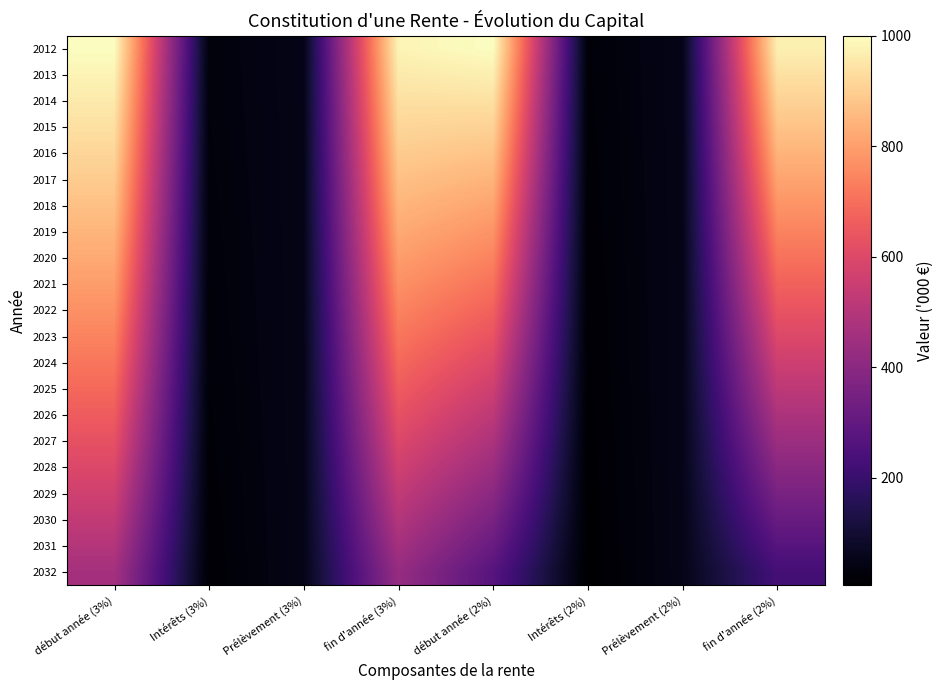

Reading left to right, transcribe all the data shown in this chart.

2012: début année (3%)=1000.0	Intérêts (3%)=30.0	Prélèvement (3%)=50.0	fin d'année (3%)=980.0	début année (2%)=1000.0	Intérêts (2%)=20.0	Prélèvement (2%)=50.0	fin d'année (2%)=970.0
2013: début année (3%)=980.0	Intérêts (3%)=29.4	Prélèvement (3%)=50.0	fin d'année (3%)=959.4	début année (2%)=970.0	Intérêts (2%)=19.4	Prélèvement (2%)=50.0	fin d'année (2%)=939.4
2014: début année (3%)=959.4	Intérêts (3%)=28.8	Prélèvement (3%)=50.0	fin d'année (3%)=938.2	début année (2%)=939.4	Intérêts (2%)=18.8	Prélèvement (2%)=50.0	fin d'année (2%)=908.2
2015: début année (3%)=938.2	Intérêts (3%)=28.1	Prélèvement (3%)=50.0	fin d'année (3%)=916.3	début année (2%)=908.2	Intérêts (2%)=18.2	Prélèvement (2%)=50.0	fin d'année (2%)=876.4
2016: début année (3%)=916.3	Intérêts (3%)=27.5	Prélèvement (3%)=50.0	fin d'année (3%)=893.8	début année (2%)=876.4	Intérêts (2%)=17.5	Prélèvement (2%)=50.0	fin d'année (2%)=843.9
2017: début année (3%)=893.8	Intérêts (3%)=26.8	Prélèvement (3%)=50.0	fin d'année (3%)=870.6	début année (2%)=843.9	Intérêts (2%)=16.9	Prélèvement (2%)=50.0	fin d'année (2%)=810.8
2018: début année (3%)=870.6	Intérêts (3%)=26.1	Prélèvement (3%)=50.0	fin d'année (3%)=846.8	début année (2%)=810.8	Intérêts (2%)=16.2	Prélèvement (2%)=50.0	fin d'année (2%)=777.0
2019: début année (3%)=846.8	Intérêts (3%)=25.4	Prélèvement (3%)=50.0	fin d'année (3%)=822.2	début année (2%)=777.0	Intérêts (2%)=15.5	Prélèvement (2%)=50.0	fin d'année (2%)=742.5
2020: début année (3%)=822.2	Intérêts (3%)=24.7	Prélèvement (3%)=50.0	fin d'année (3%)=796.8	début année (2%)=742.5	Intérêts (2%)=14.9	Prélèvement (2%)=50.0	fin d'année (2%)=707.4
2021: début année (3%)=796.8	Intérêts (3%)=23.9	Prélèvement (3%)=50.0	fin d'année (3%)=770.7	début année (2%)=707.4	Intérêts (2%)=14.1	Prélèvement (2%)=50.0	fin d'année (2%)=671.5
2022: début année (3%)=770.7	Intérêts (3%)=23.1	Prélèvement (3%)=50.0	fin d'année (3%)=743.8	début année (2%)=671.5	Intérêts (2%)=13.4	Prélèvement (2%)=50.0	fin d'année (2%)=634.9
2023: début année (3%)=743.8	Intérêts (3%)=22.3	Prélèvement (3%)=50.0	fin d'année (3%)=716.2	début année (2%)=634.9	Intérêts (2%)=12.7	Prélèvement (2%)=50.0	fin d'année (2%)=597.6
2024: début année (3%)=716.2	Intérêts (3%)=21.5	Prélèvement (3%)=50.0	fin d'année (3%)=687.6	début année (2%)=597.6	Intérêts (2%)=12.0	Prélèvement (2%)=50.0	fin d'année (2%)=559.6
2025: début année (3%)=687.6	Intérêts (3%)=20.6	Prélèvement (3%)=50.0	fin d'année (3%)=658.3	début année (2%)=559.6	Intérêts (2%)=11.2	Prélèvement (2%)=50.0	fin d'année (2%)=520.8
2026: début année (3%)=658.3	Intérêts (3%)=19.7	Prélèvement (3%)=50.0	fin d'année (3%)=628.0	début année (2%)=520.8	Intérêts (2%)=10.4	Prélèvement (2%)=50.0	fin d'année (2%)=481.2
2027: début année (3%)=628.0	Intérêts (3%)=18.8	Prélèvement (3%)=50.0	fin d'année (3%)=596.9	début année (2%)=481.2	Intérêts (2%)=9.6	Prélèvement (2%)=50.0	fin d'année (2%)=440.8
2028: début année (3%)=596.9	Intérêts (3%)=17.9	Prélèvement (3%)=50.0	fin d'année (3%)=564.8	début année (2%)=440.8	Intérêts (2%)=8.8	Prélèvement (2%)=50.0	fin d'année (2%)=399.6
2029: début année (3%)=564.8	Intérêts (3%)=16.9	Prélèvement (3%)=50.0	fin d'année (3%)=531.7	début année (2%)=399.6	Intérêts (2%)=8.0	Prélèvement (2%)=50.0	fin d'année (2%)=357.6
2030: début année (3%)=531.7	Intérêts (3%)=16.0	Prélèvement (3%)=50.0	fin d'année (3%)=497.7	début année (2%)=357.6	Intérêts (2%)=7.2	Prélèvement (2%)=50.0	fin d'année (2%)=314.8
2031: début année (3%)=497.7	Intérêts (3%)=14.9	Prélèvement (3%)=50.0	fin d'année (3%)=462.6	début année (2%)=314.8	Intérêts (2%)=6.3	Prélèvement (2%)=50.0	fin d'année (2%)=271.1
2032: début année (3%)=462.6	Intérêts (3%)=13.9	Prélèvement (3%)=50.0	fin d'année (3%)=426.5	début année (2%)=271.1	Intérêts (2%)=5.4	Prélèvement (2%)=50.0	fin d'année (2%)=226.5